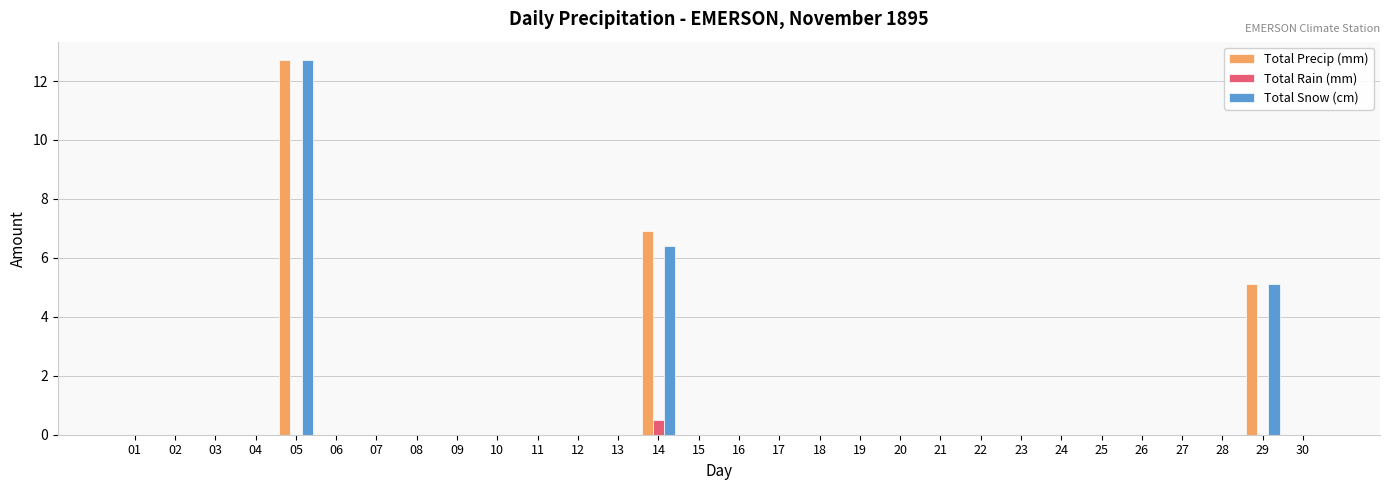

At which label does Total Precip (mm) reach its peak?

05